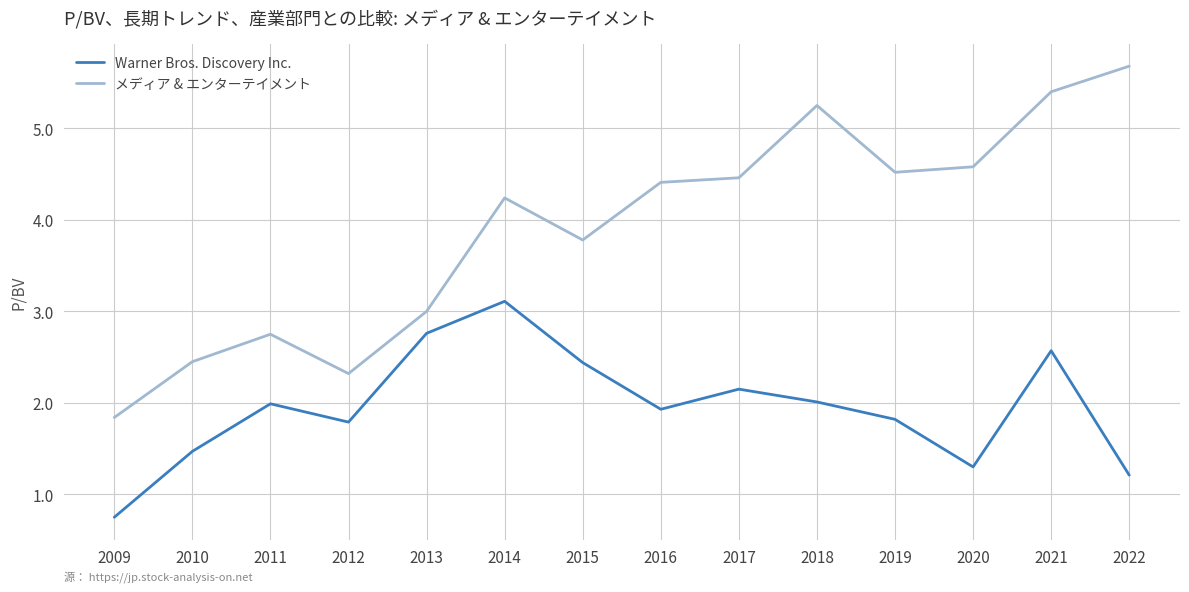

At which label does メディア & エンターテイメント reach its peak?

2022